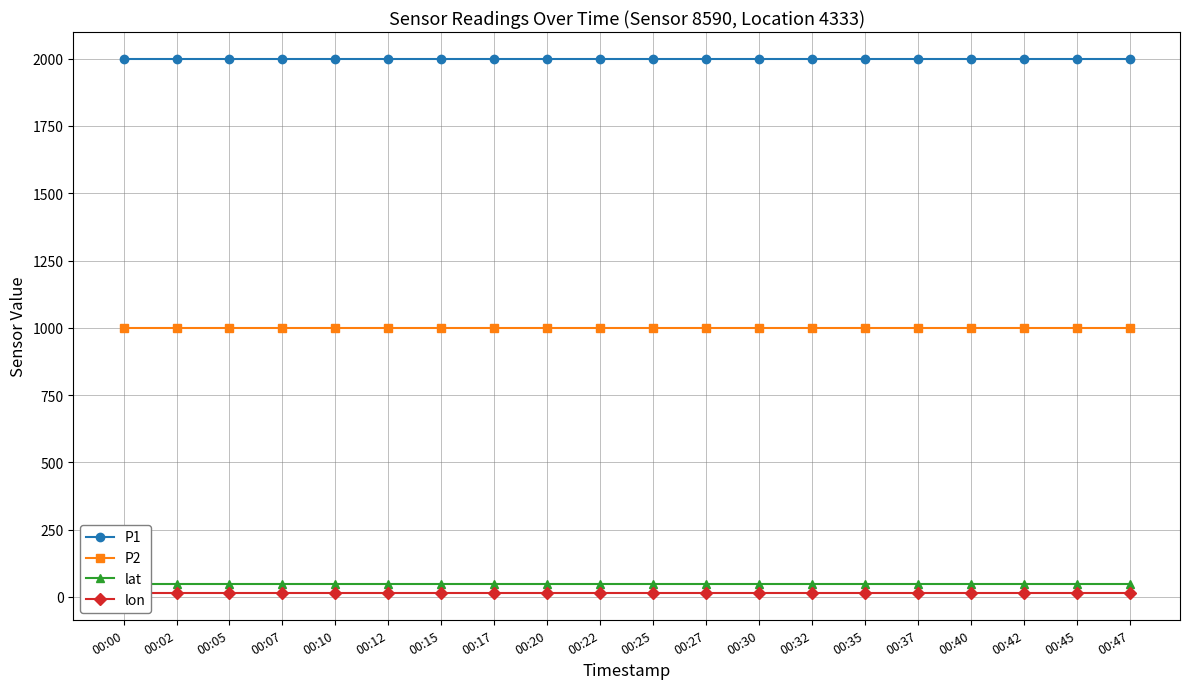

True or false: P1 has more than 2 interior local peaks.

False